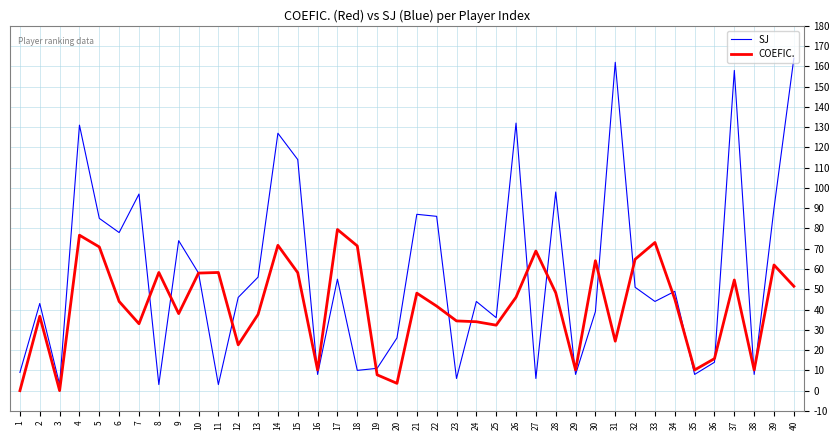

How many values in the COEFIC. series exceed 45?

20